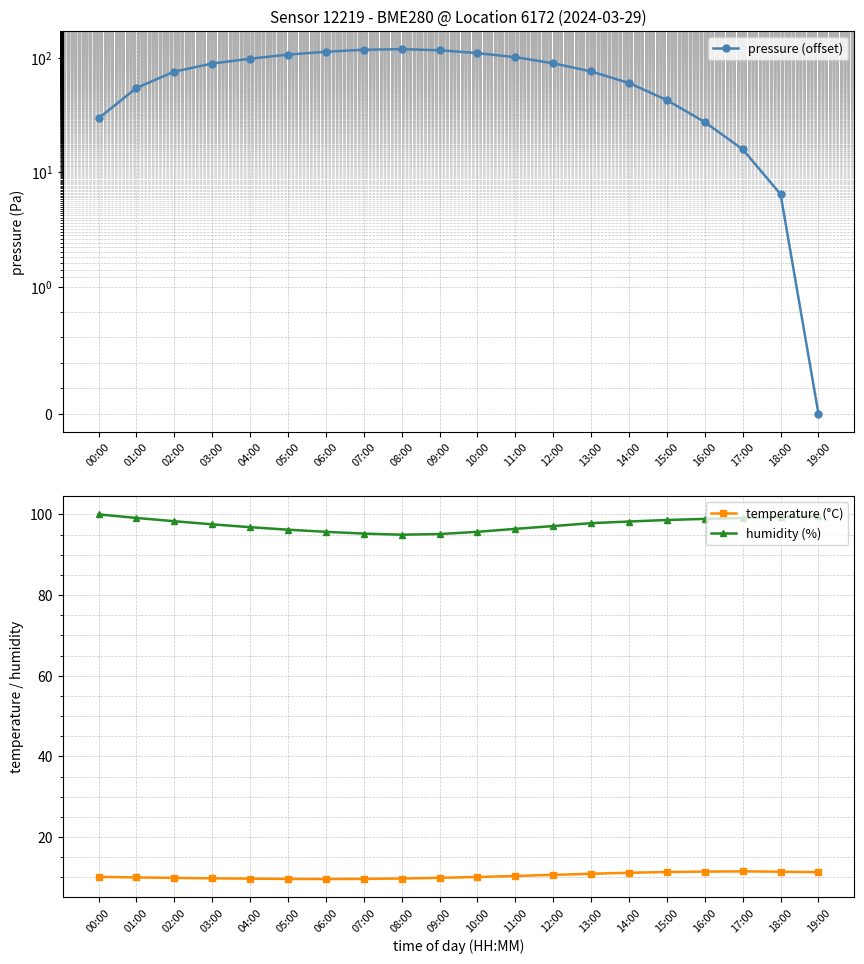

What is the value of the pressure (offset) point at the 1st from the left?

29.5